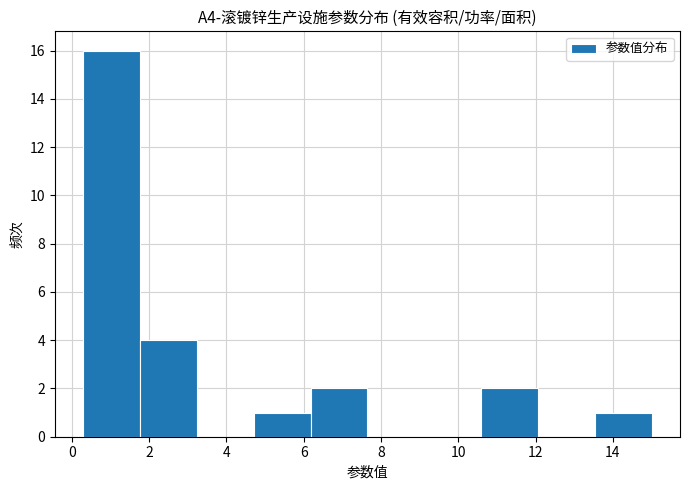

Reading left to right, transcribe this chart: for each bar, give the range it covers on the x-axis and its height. Neither the bar edges nor the heights are printed on the chart, so give them approximately, as read against the axes.

0.2 to 1.8: 16
1.8 to 3.2: 4
3.2 to 4.8: 0
4.8 to 6.2: 1
6.2 to 7.6: 2
7.6 to 9.2: 0
9.2 to 10.6: 0
10.6 to 12.0: 2
12.0 to 13.6: 0
13.6 to 15.0: 1